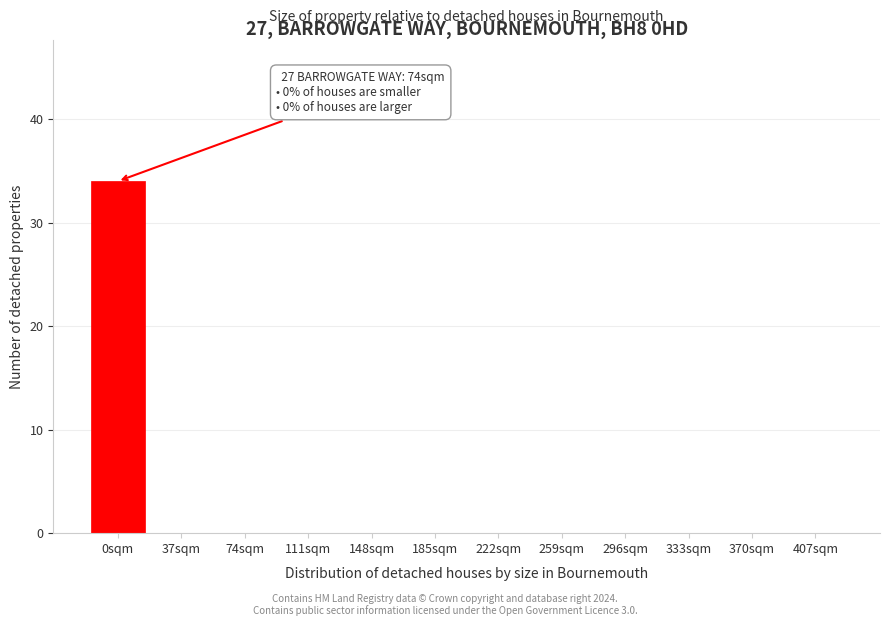

Reading left to right, extract all data points from this chart.

0sqm=34	37sqm=0	74sqm=0	111sqm=0	148sqm=0	185sqm=0	222sqm=0	259sqm=0	296sqm=0	333sqm=0	370sqm=0	407sqm=0